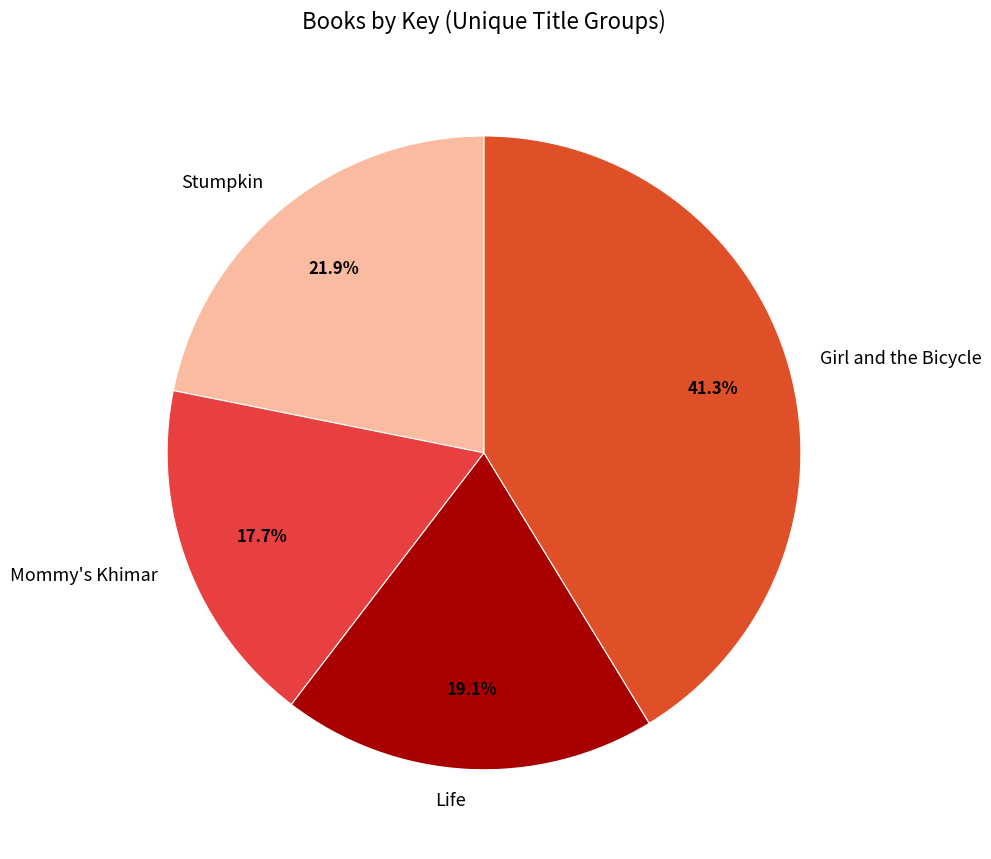

What is the ratio of the value at Stumpkin to the value at Life?

1.1